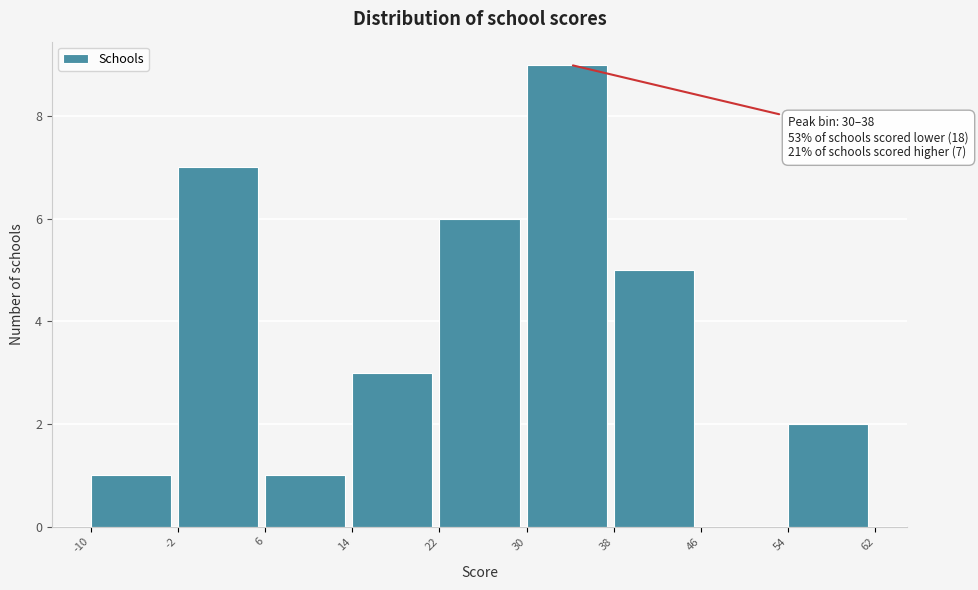

Which range on the x-axis has the tallest bar?

30 to 38